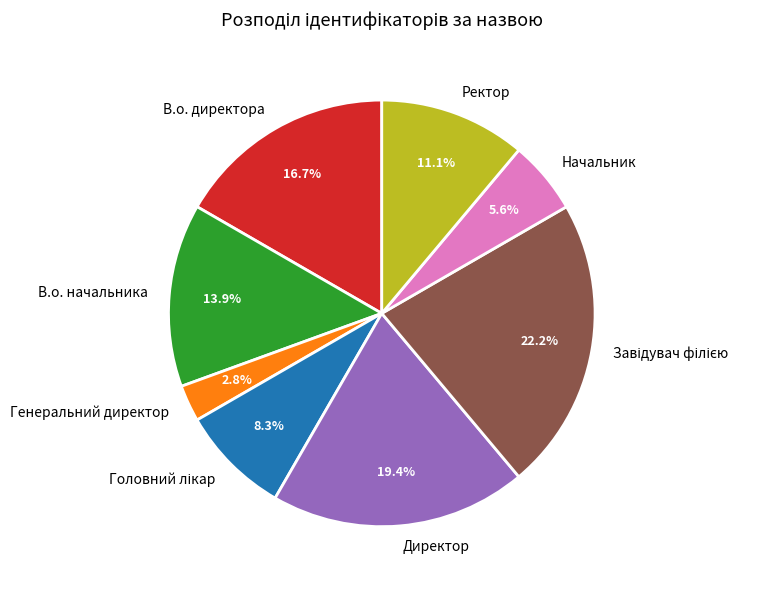

Is the sum of Ректор and Директор greater than half?

No